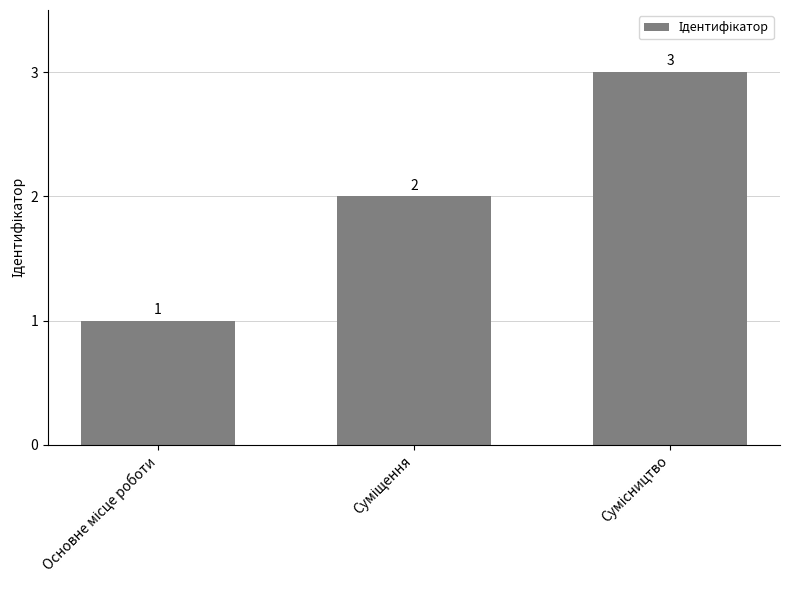

What is the greatest value displayed?

3